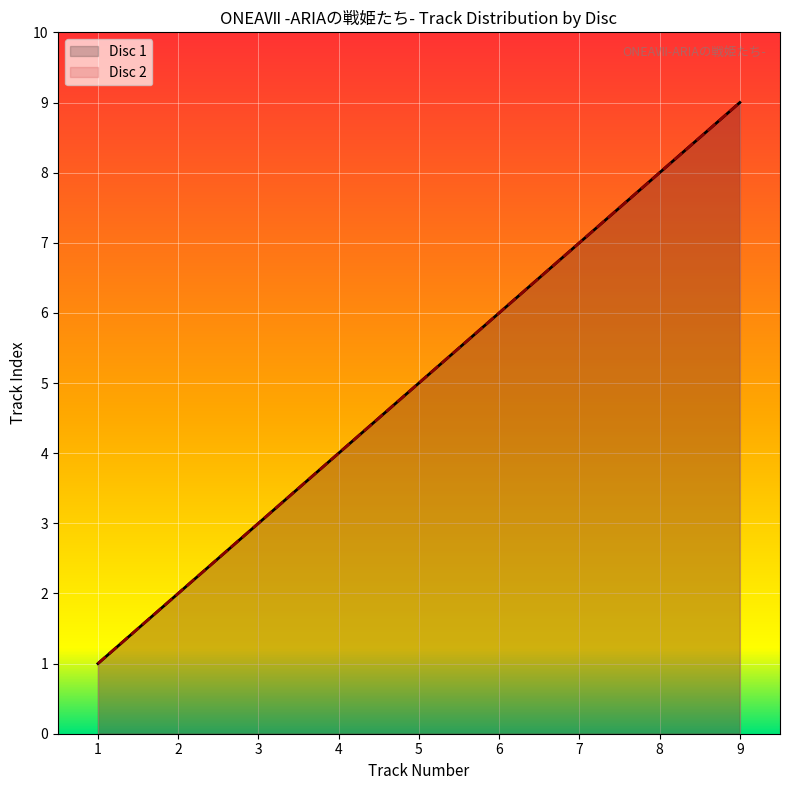

How many values in the Disc 1 series are below 5?

4